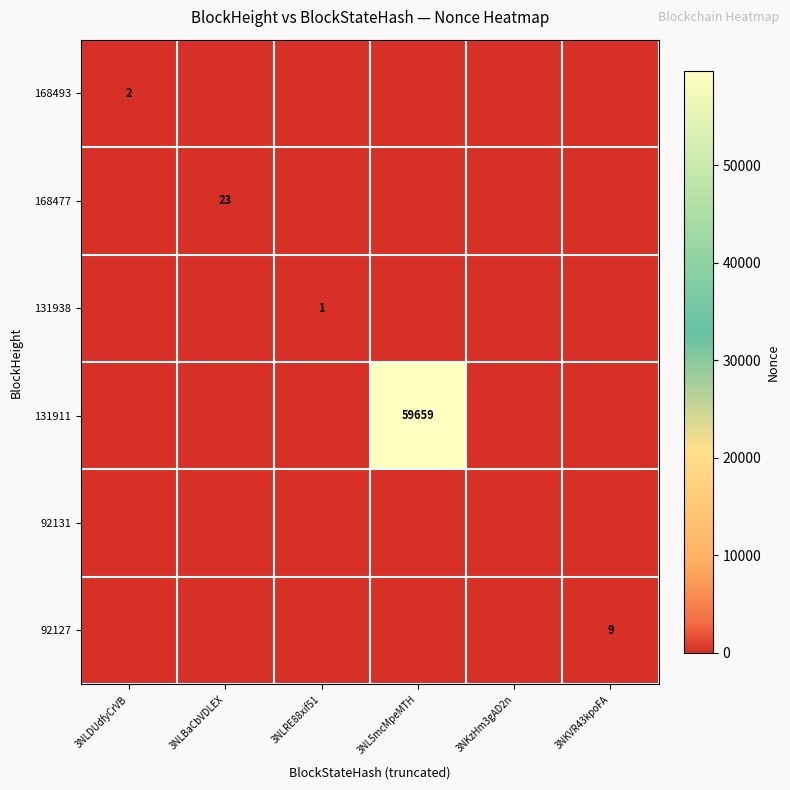

The value of 131938 at 3NLRE88xif51 is 1. True or false?

True